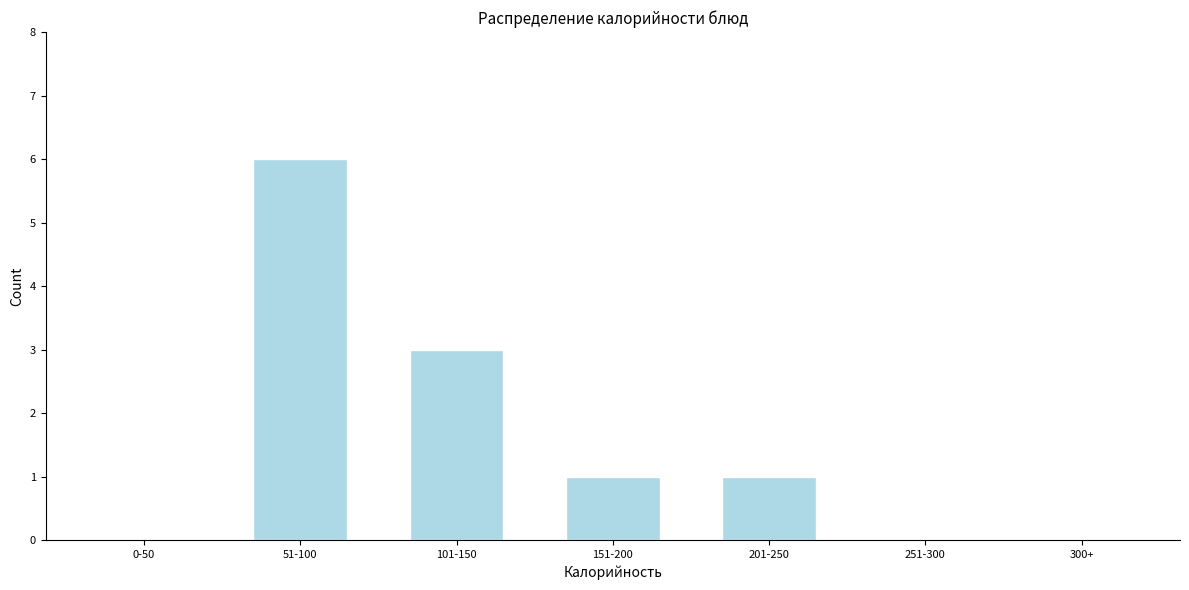

Reading left to right, what are all the values shown in this chart?

0-50=0	51-100=6	101-150=3	151-200=1	201-250=1	251-300=0	300+=0